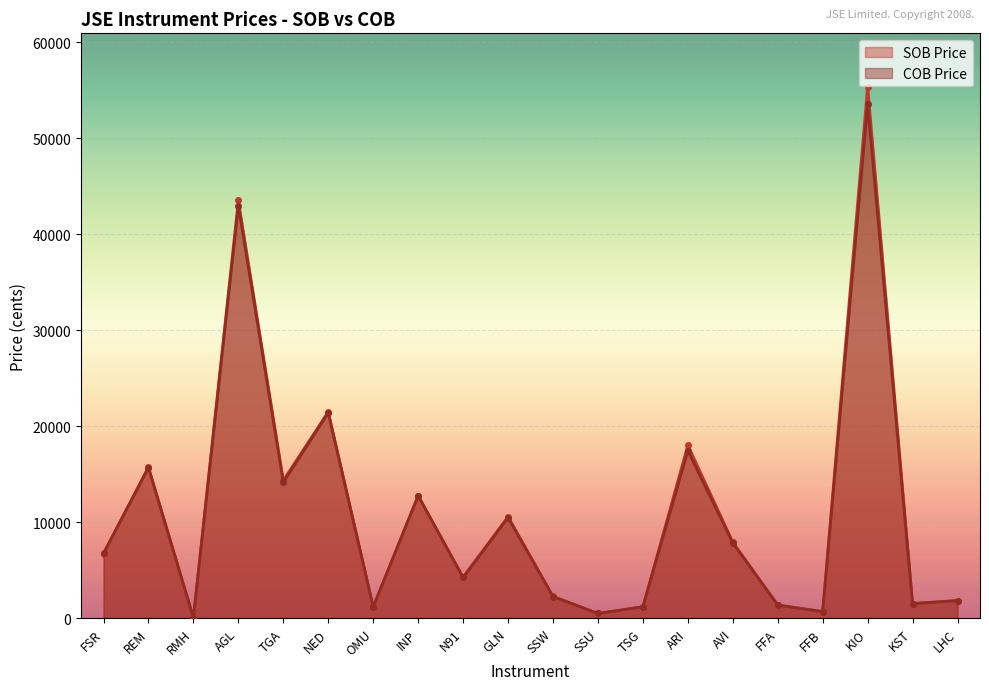

What is the average value of the COB Price series?

10915